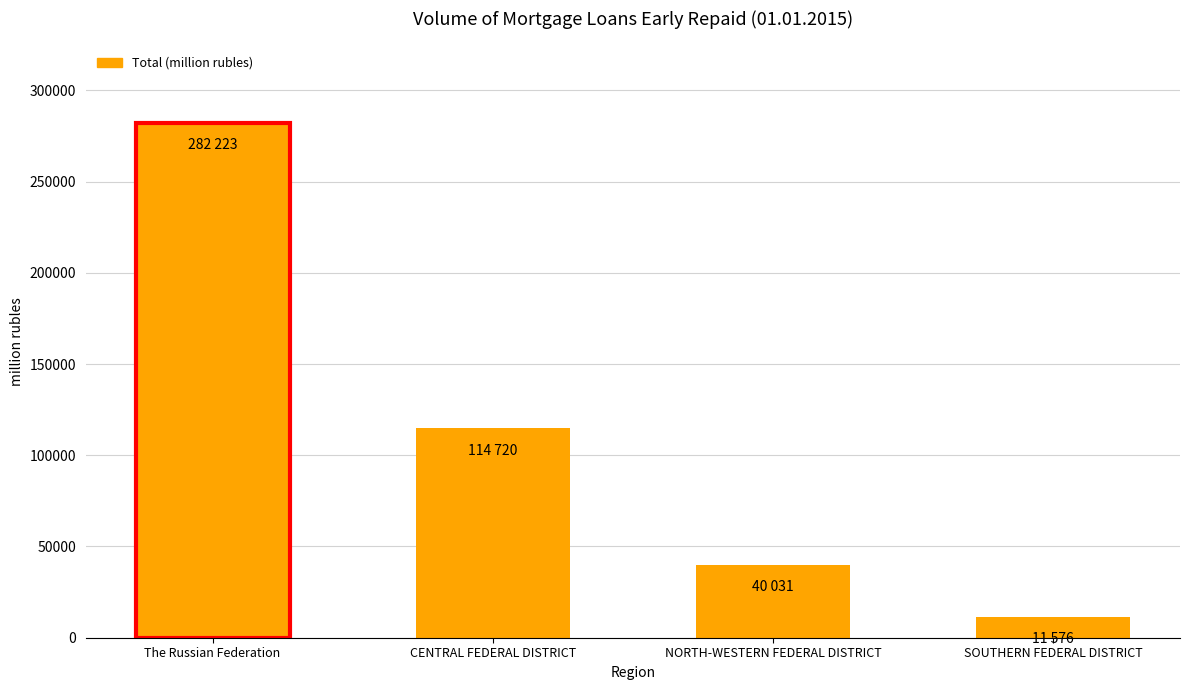

What is the label of the 4th bar from the left?

SOUTHERN FEDERAL DISTRICT